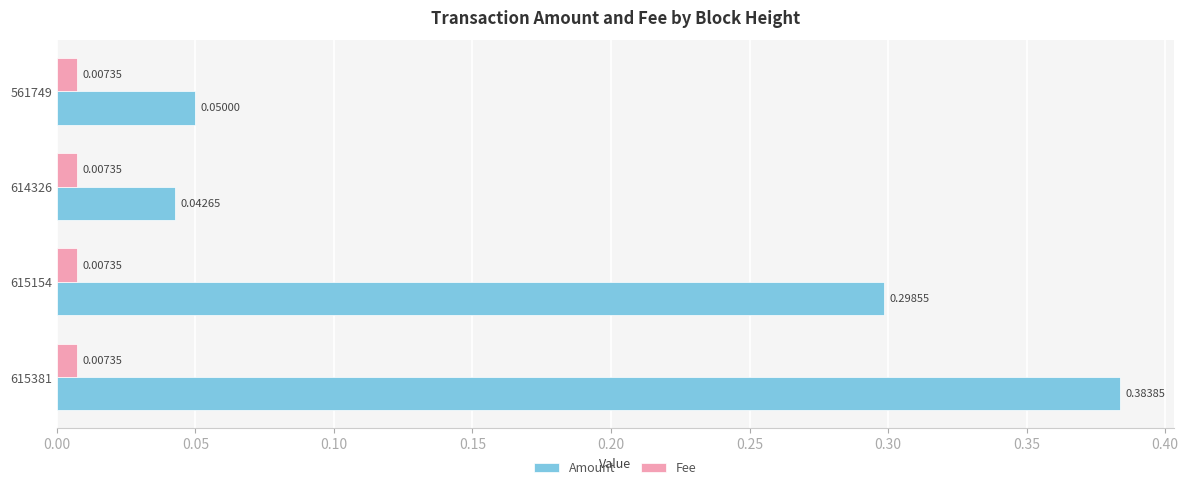

Which series has the largest total across all categories?

Amount